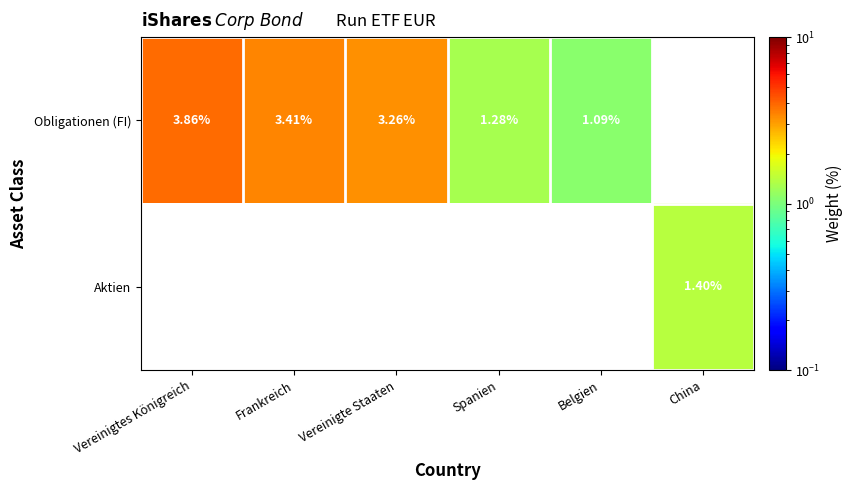

Which series has the widest spread of values?

Obligationen (FI)